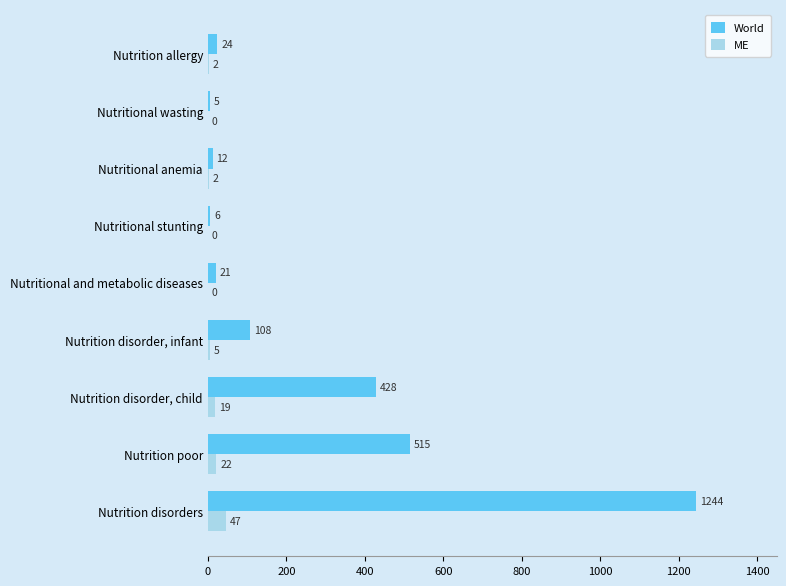

How many values in ME are above zero?

6